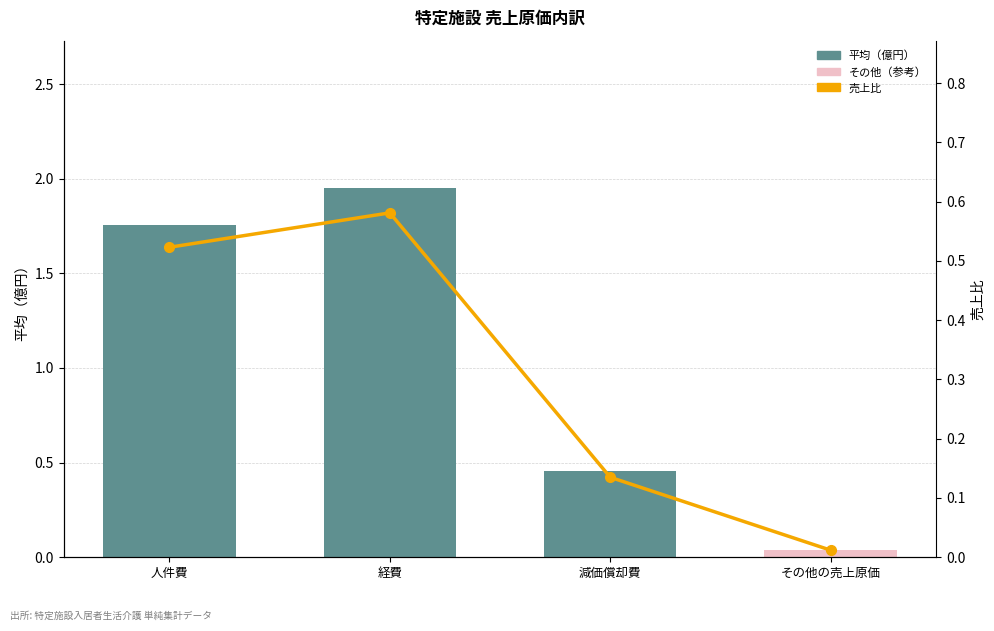

Which label corresponds to the largest value in the chart?

経費